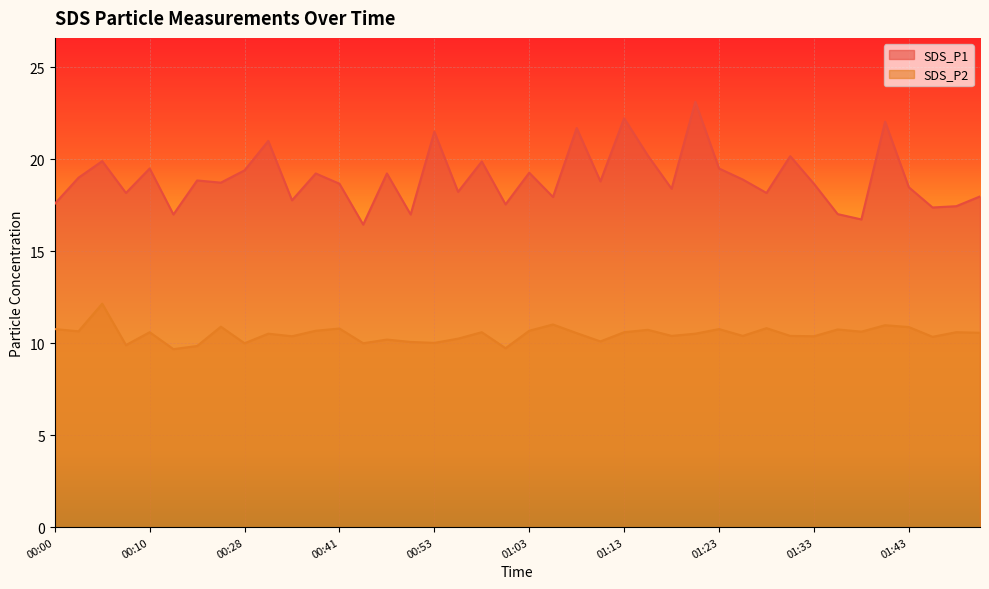

List the series in order of their peak value, highest first.

SDS_P1, SDS_P2